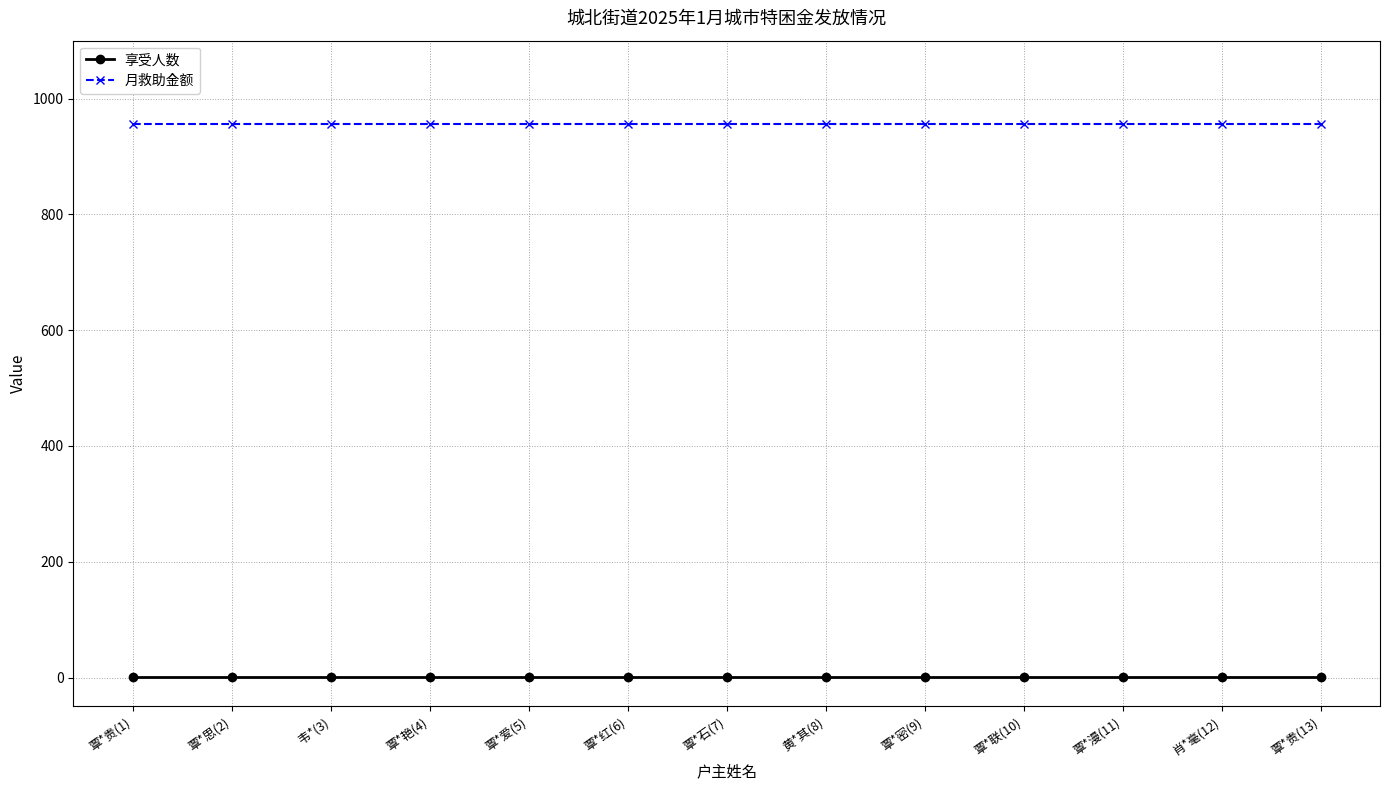

What is the label of the 6th point from the right?

黄*其(8)